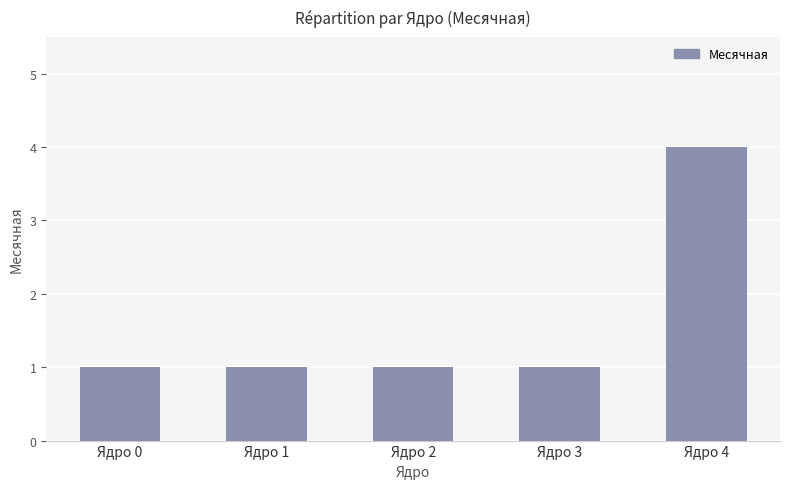

What is the minimum value shown in the chart?

1